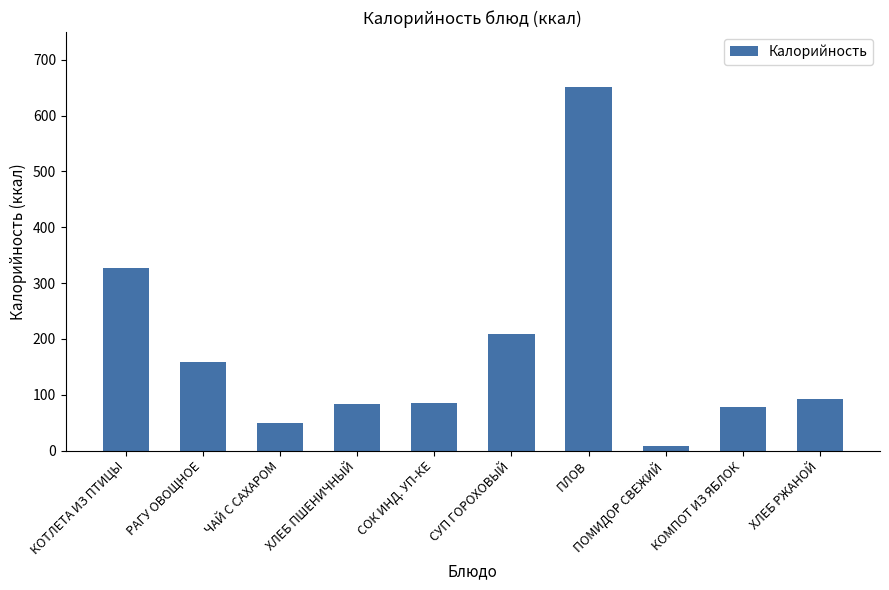

True or false: the data shows 331.2 at СУП ГОРОХОВЫЙ.

False